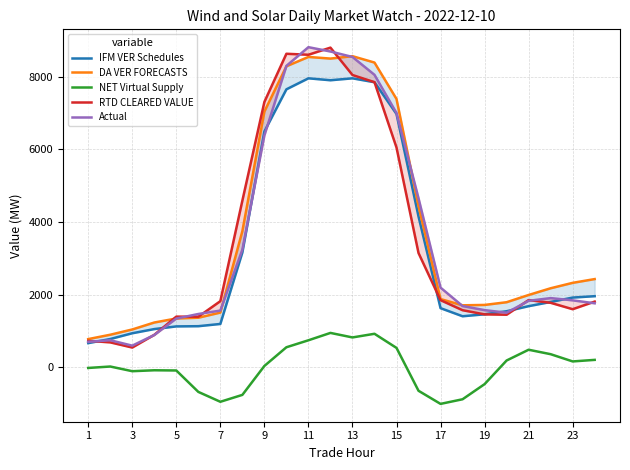

What is the maximum value shown in the chart?

8808.7